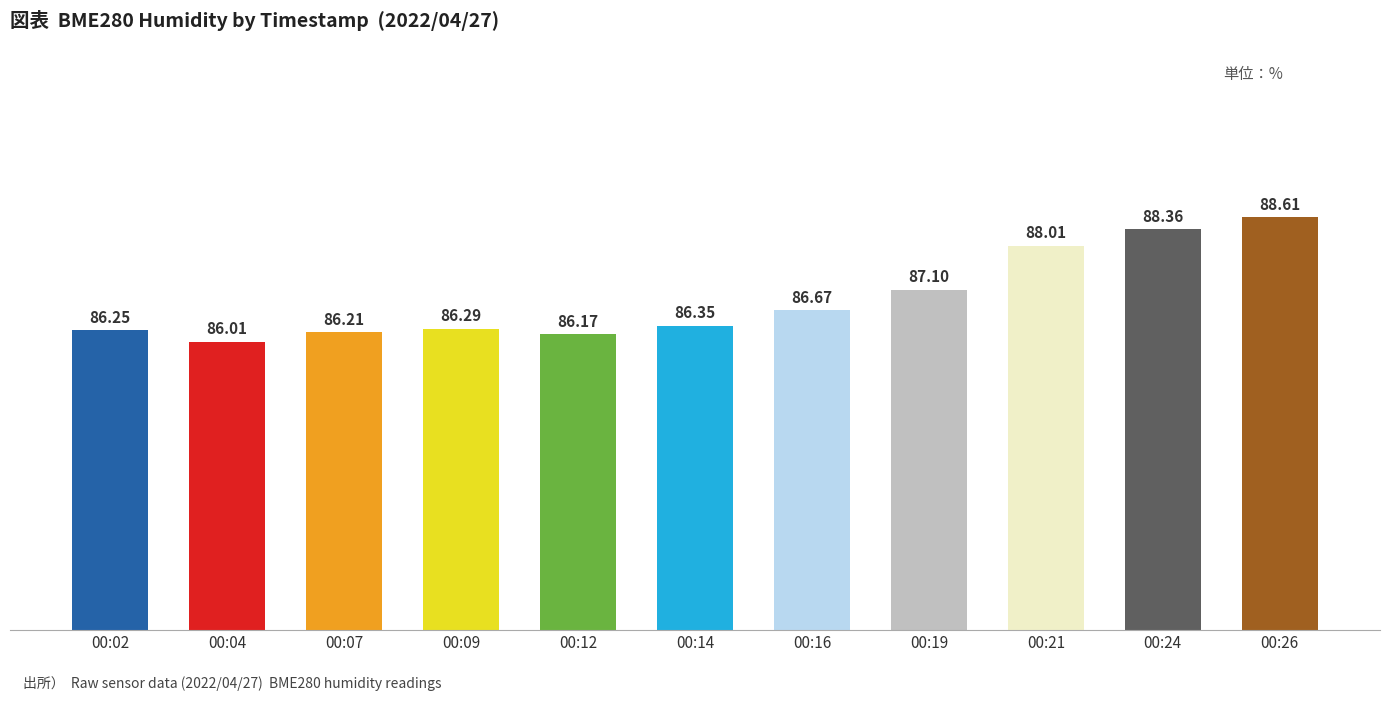

Which label corresponds to the largest value in the chart?

00:26